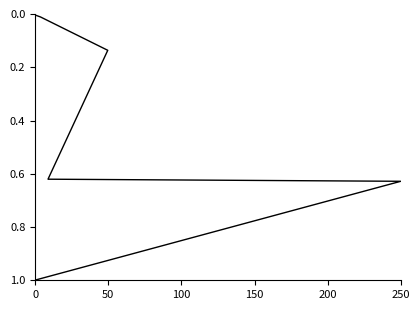

The chart shows a value of 0.7 at 0. True or false?

False